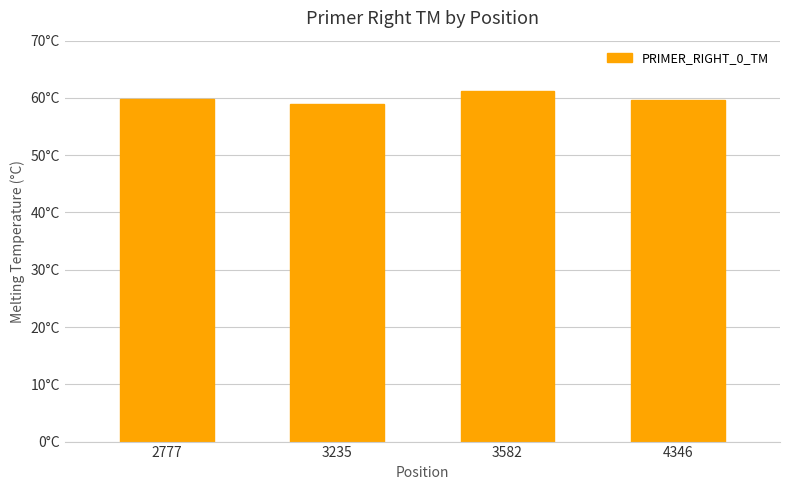

Are the bars horizontal?

No